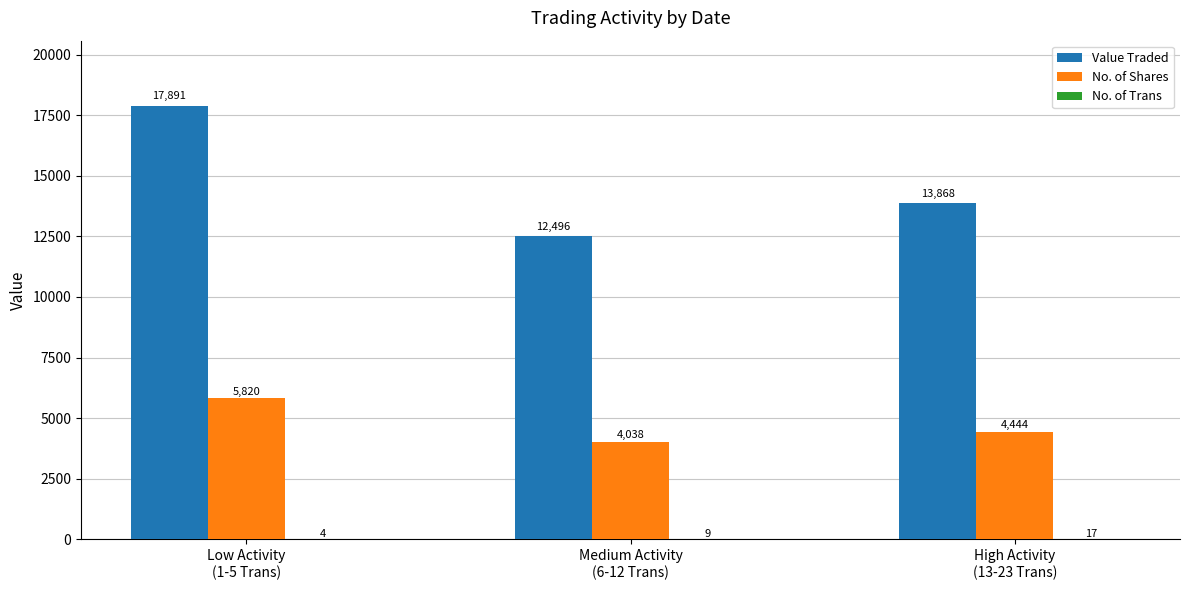

What is the highest value of the No. of Shares series?

5819.6